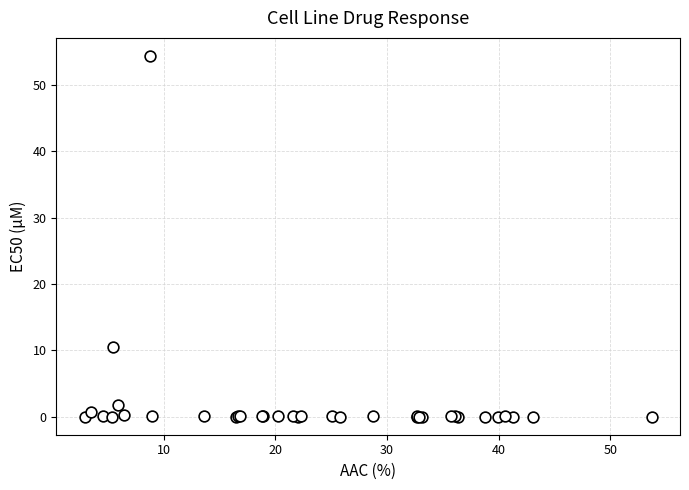

What Y value in the scatter plot is closest to 27?

10.5